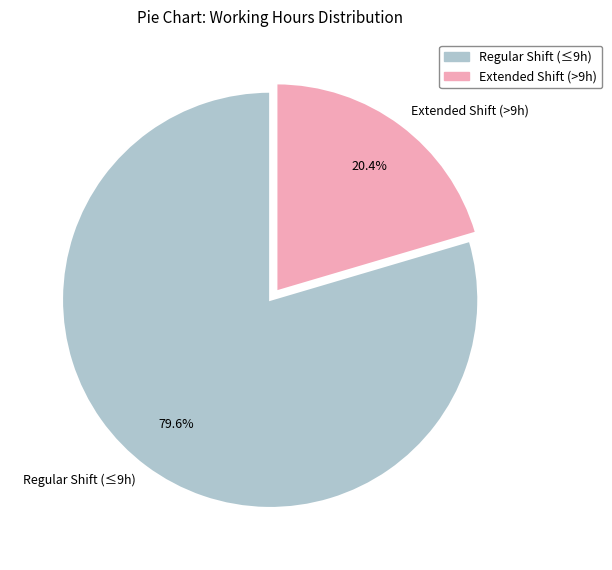

Does any single category account for the majority?

Yes